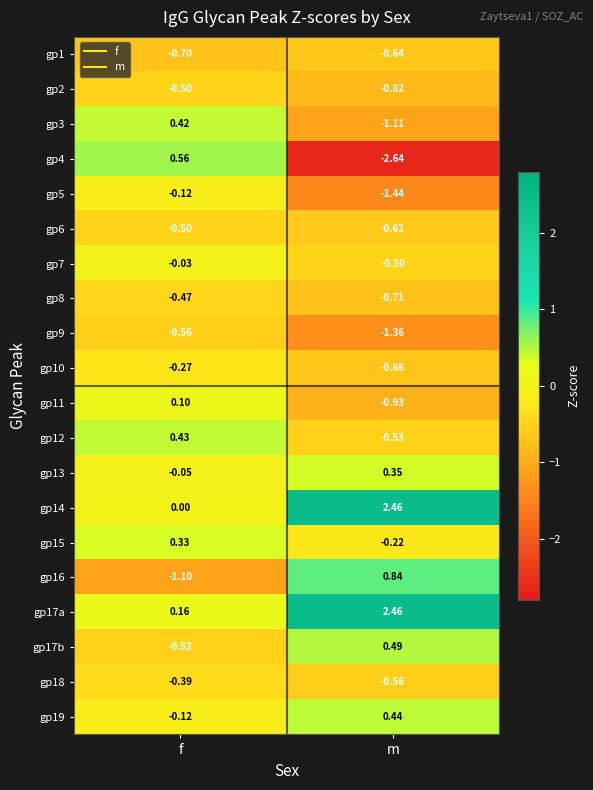

What is the difference between the highest and lowest values at f?

1.7